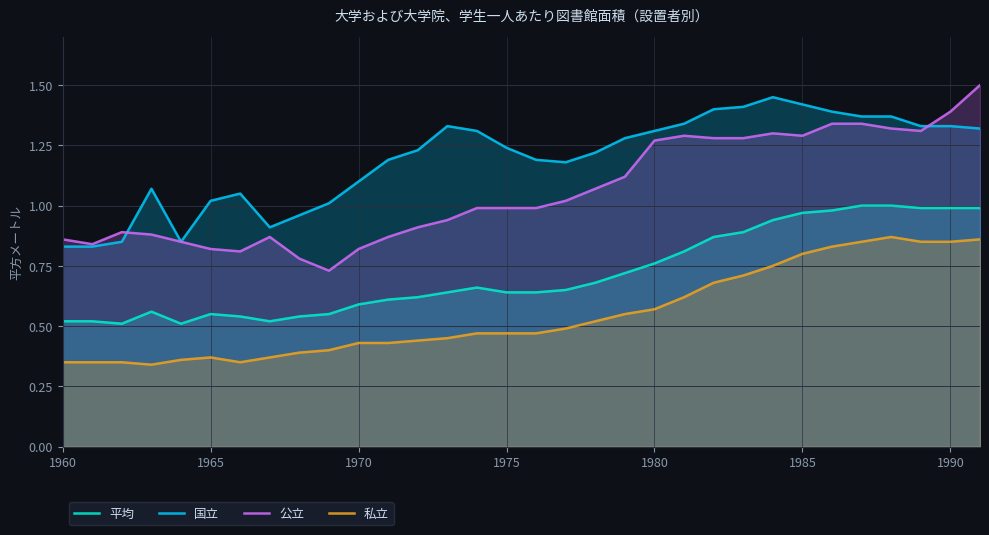

At how many categories does at least one series exceed 1?

26